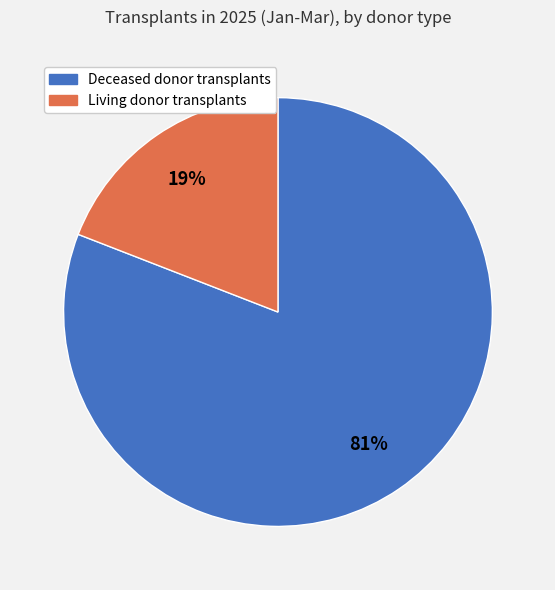

Between Living donor transplants and Deceased donor transplants, which is larger?

Deceased donor transplants